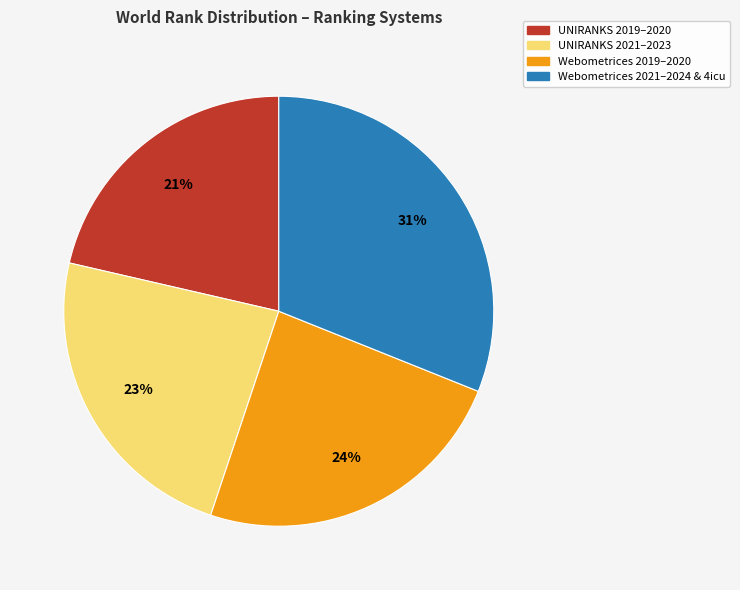

To the nearest percent, what is the difference between the largest and smallest slice percentages?

10%